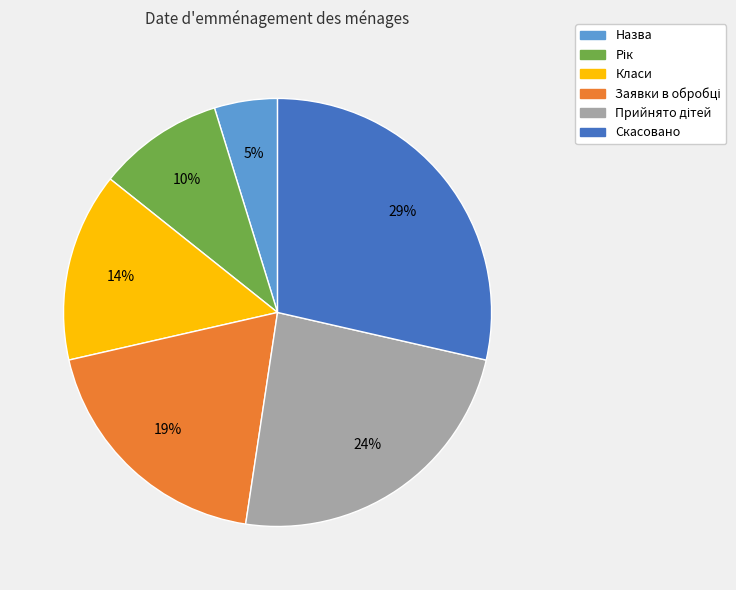

How many segments does this pie chart have?

6